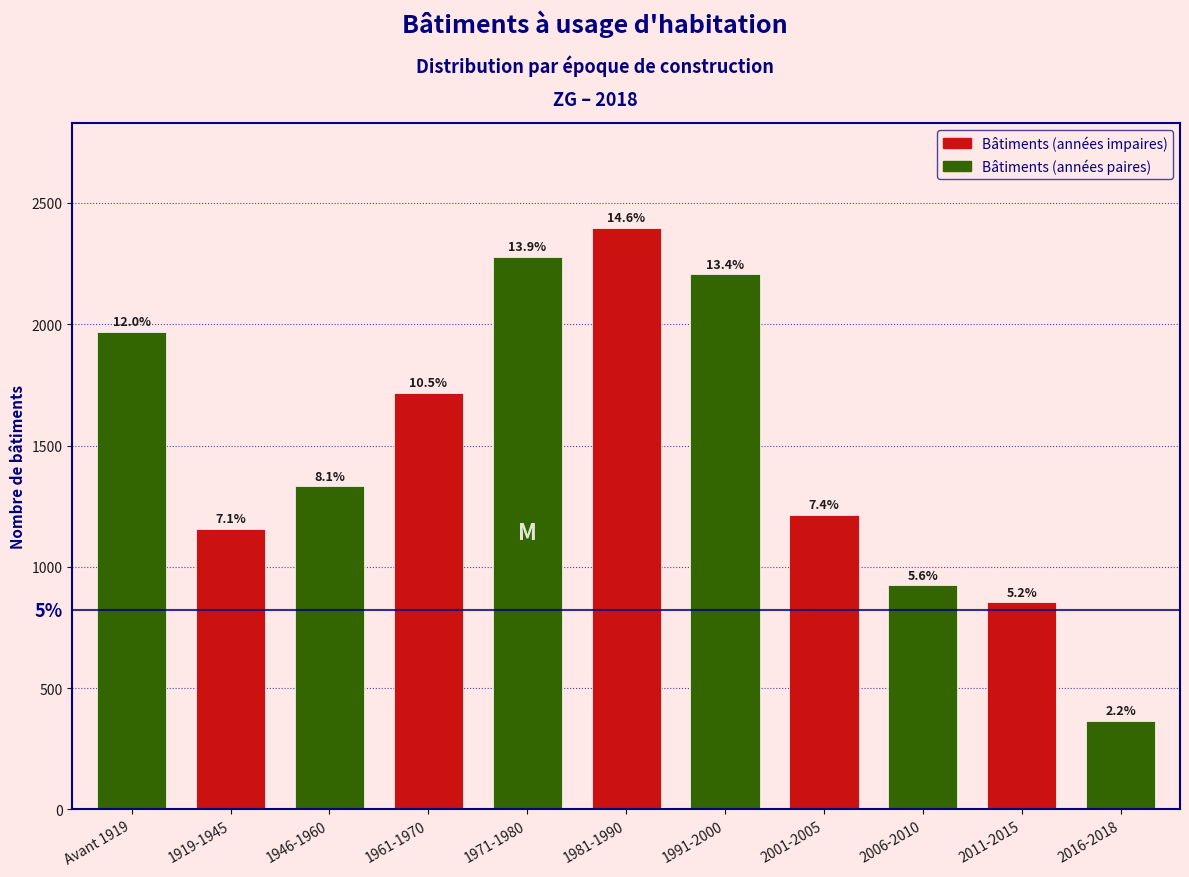

How many bars are there in total?

11